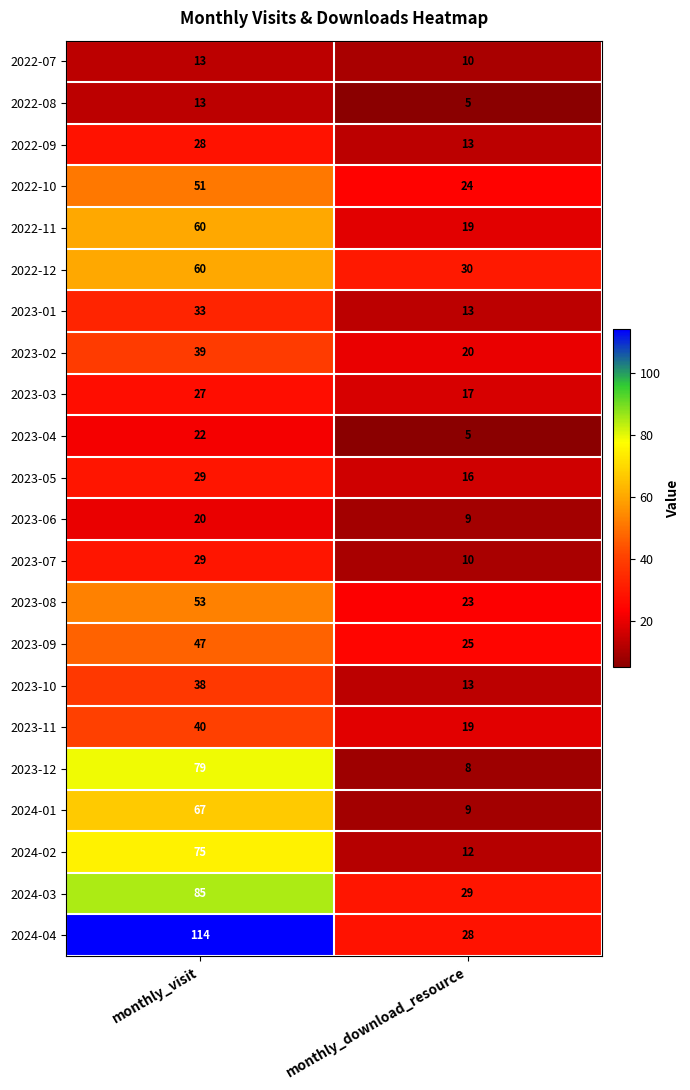

Which series has the largest total across all categories?

2024-04